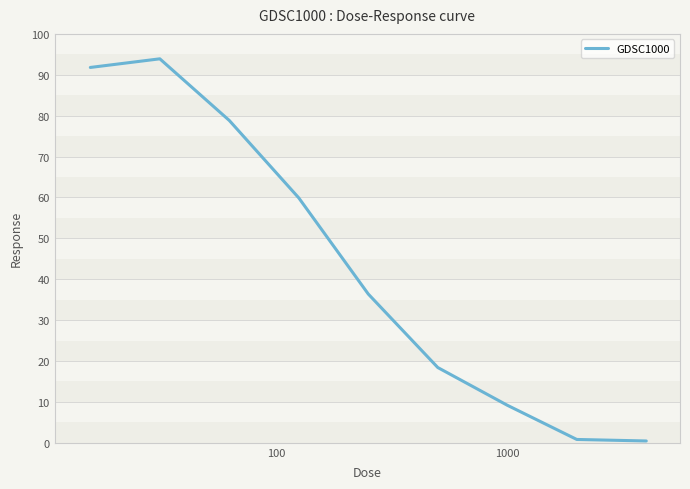

What is the greatest value displayed?

93.9